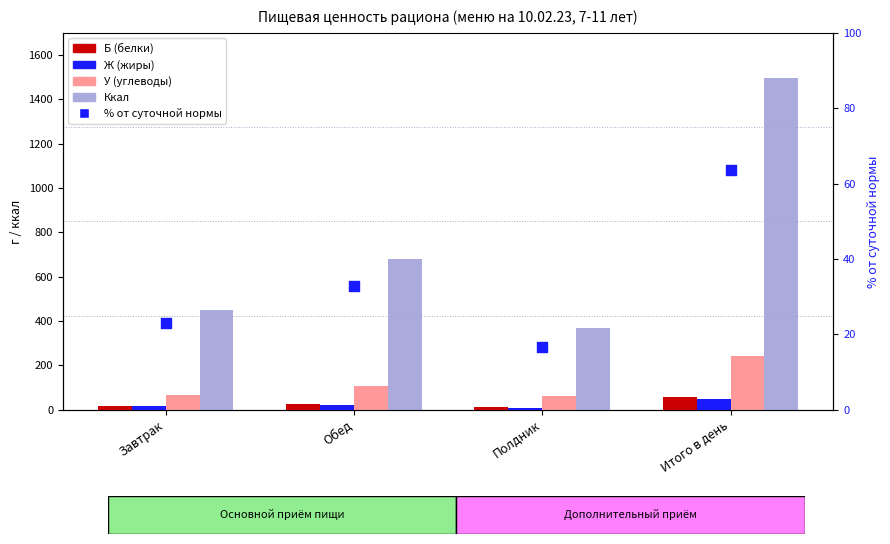

Which series has the largest total across all categories?

Ккал